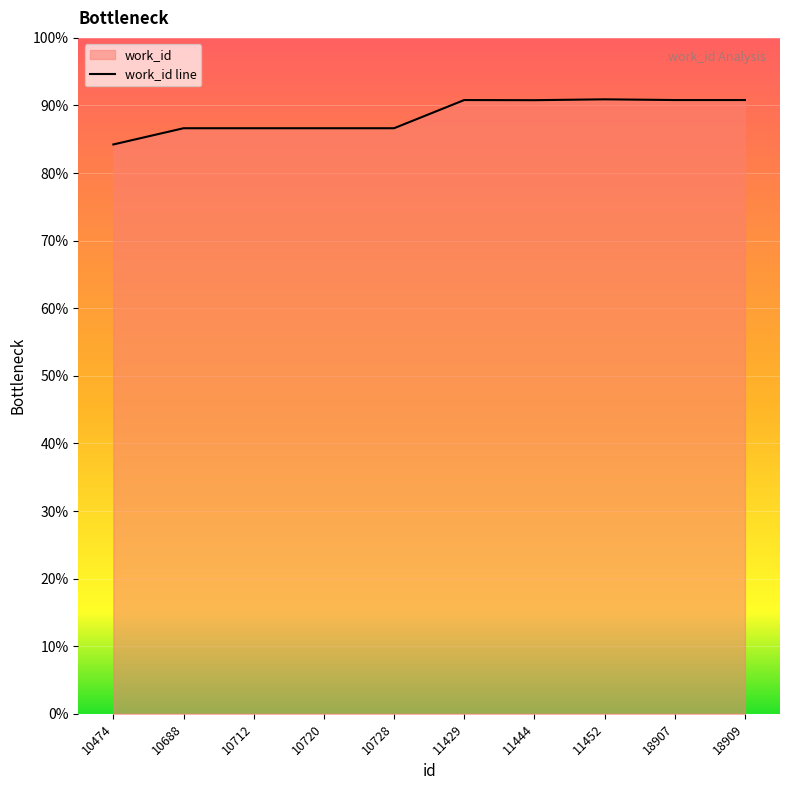

At which category does the data reach its first local valley?

11444